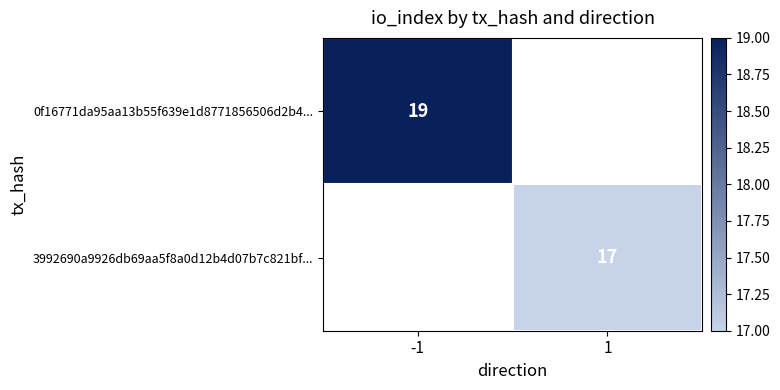

Is the value of 0f16771da95aa13b55f639e1d8771856506d2b4... at -1 greater than the value of 3992690a9926db69aa5f8a0d12b4d07b7c821bf... at 1?

Yes